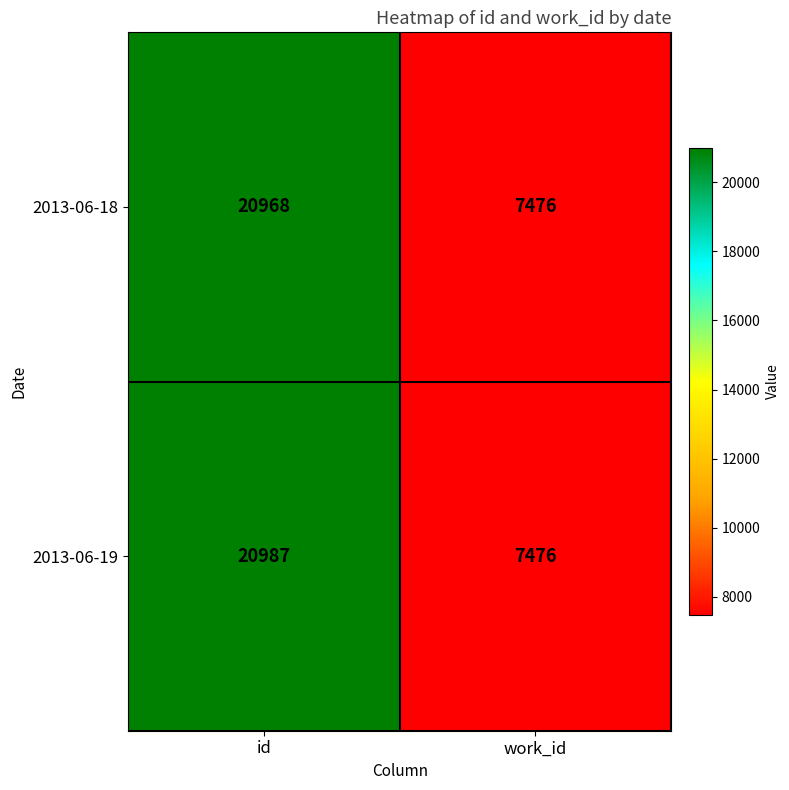

Rank the series by their average value, from highest to lowest.

2013-06-19, 2013-06-18